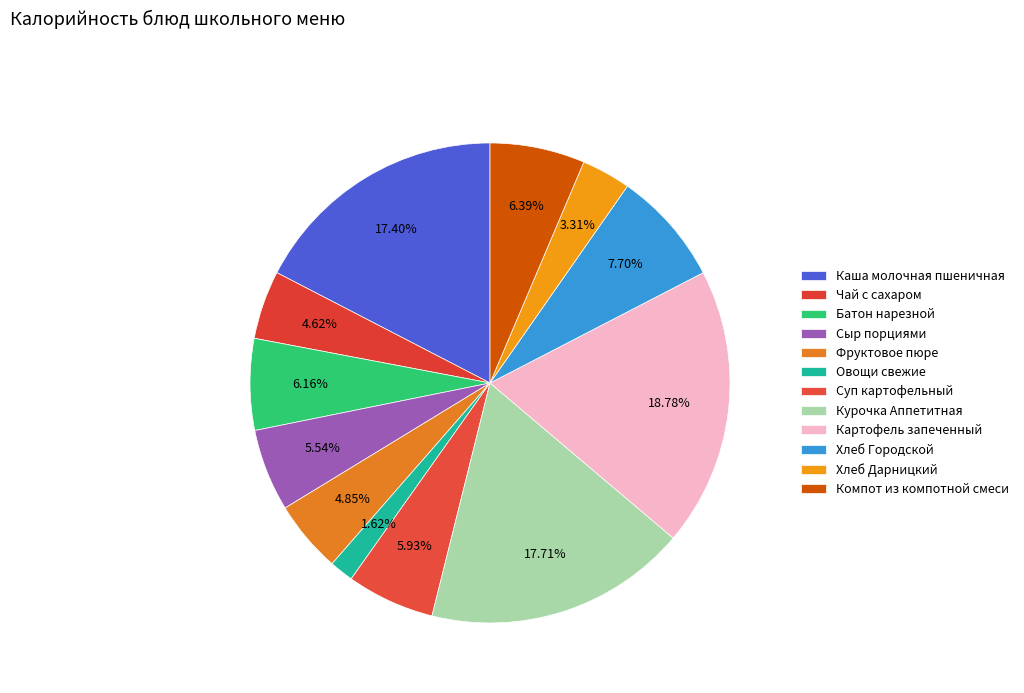

Count the number of slices in the pie.

12